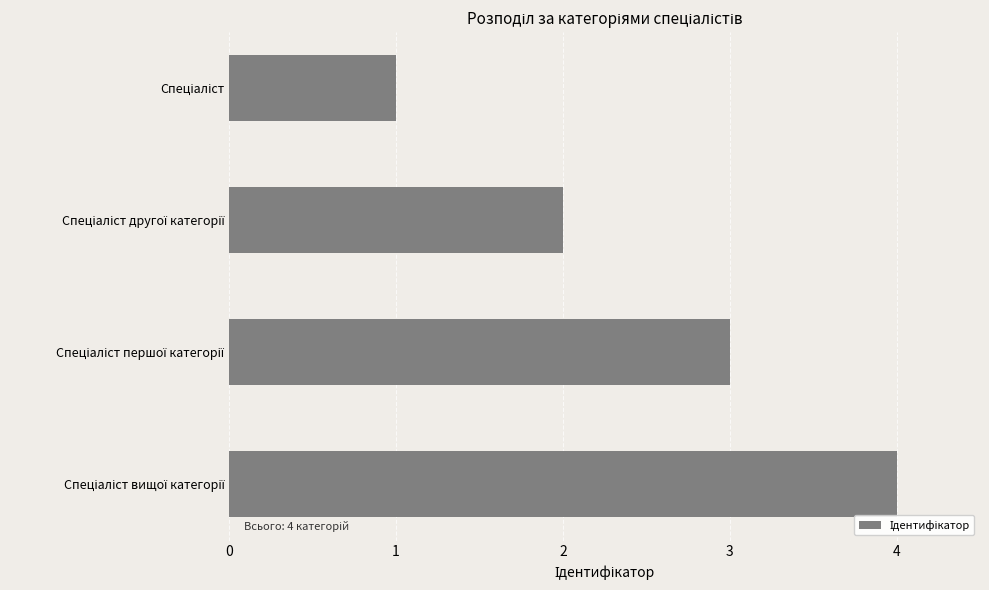

What is the greatest value displayed?

4